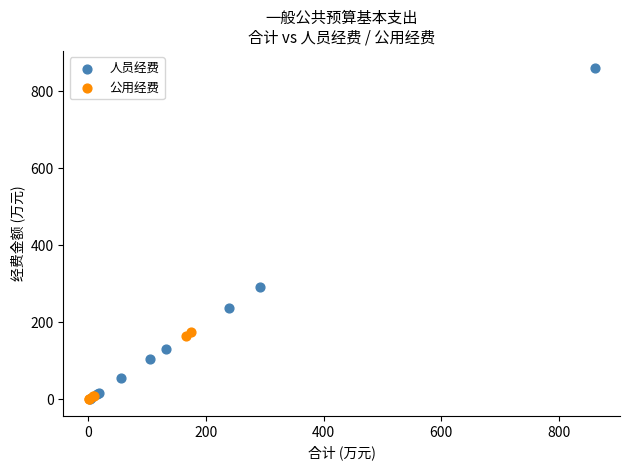

Which series reaches the maximum Y coordinate?

人员经费